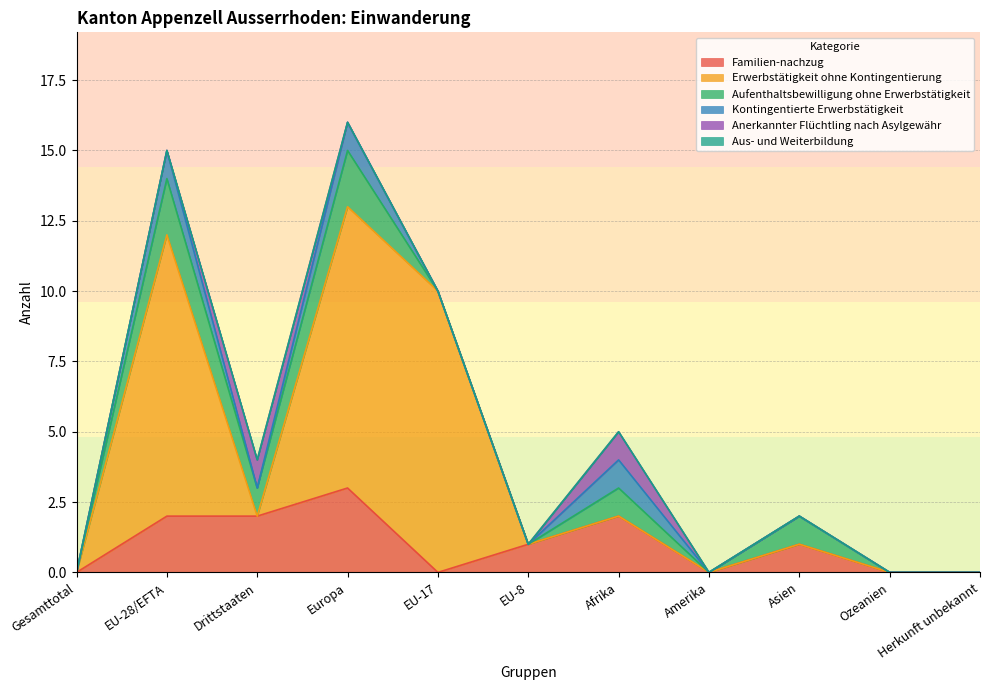

True or false: Aufenthaltsbewilligung ohne Erwerbstätigkeit and Kontingentierte Erwerbstätigkeit cross at least once.

False